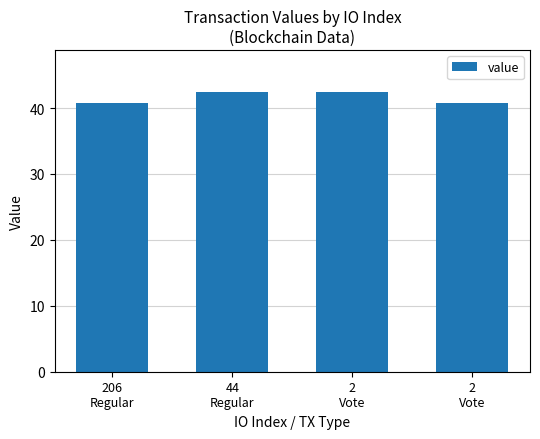

Which has a higher value, 2
Vote or 2
Vote?

2
Vote